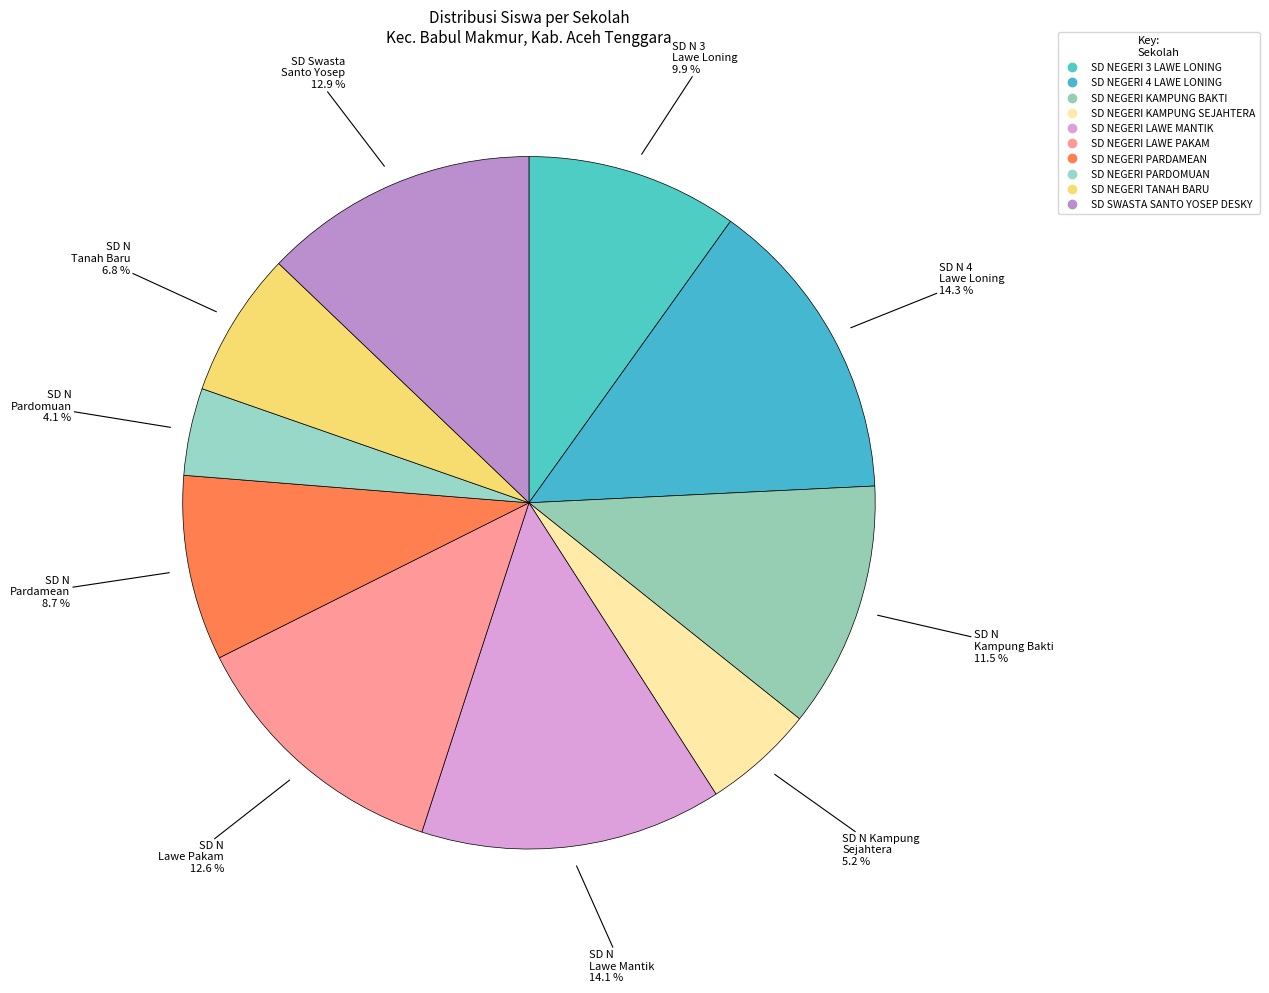

Is there any slice that represents more than half of the pie?

No